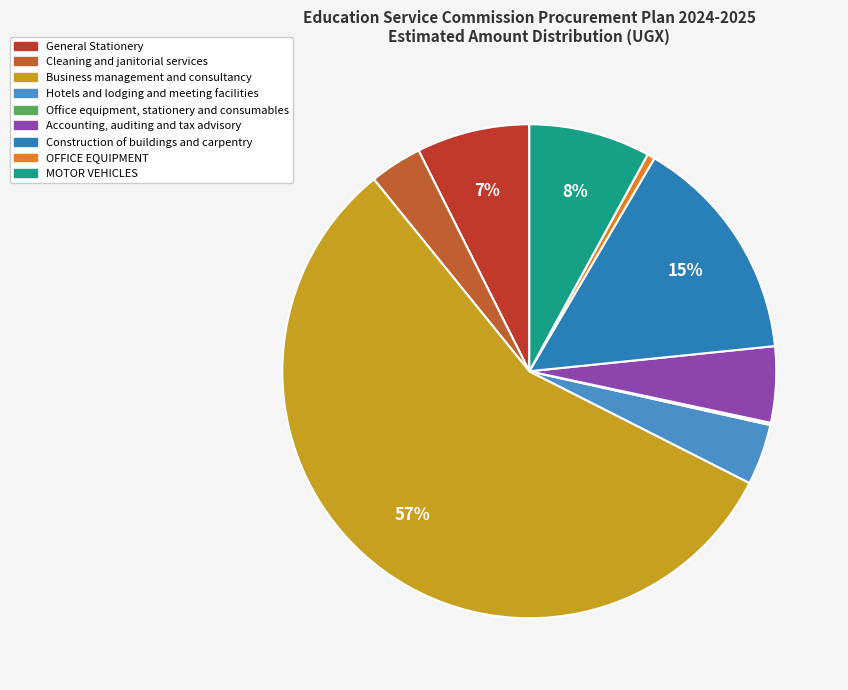

Rank the categories by value from highest to lowest.

Business management and consultancy, Construction of buildings and carpentry, MOTOR VEHICLES, General Stationery, Accounting, auditing and tax advisory, Hotels and lodging and meeting facilities, Cleaning and janitorial services, OFFICE EQUIPMENT, Office equipment, stationery and consumables